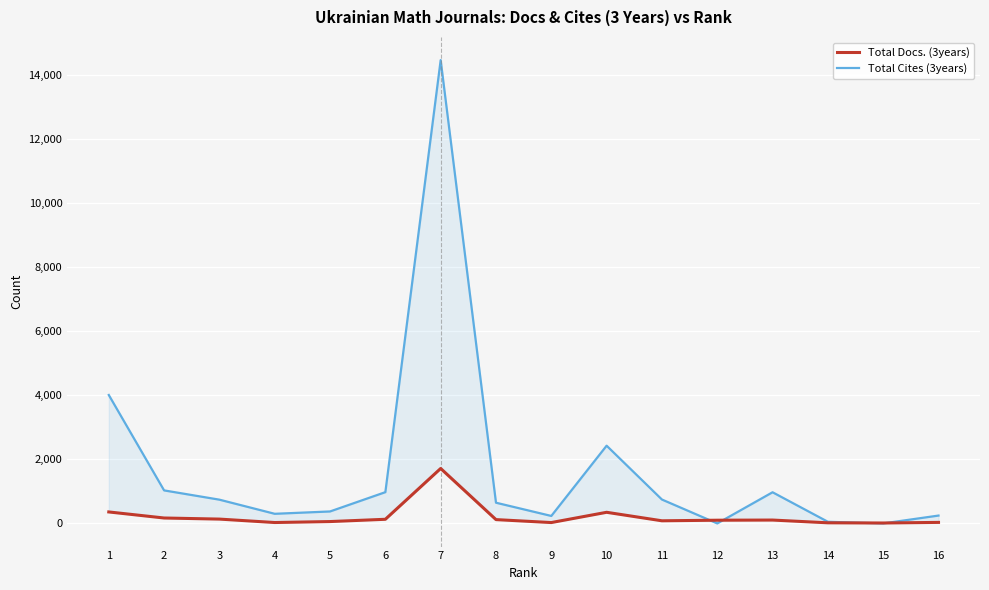

At 10, list the series in order from largest to smallest.

Total Cites (3years), Total Docs. (3years)